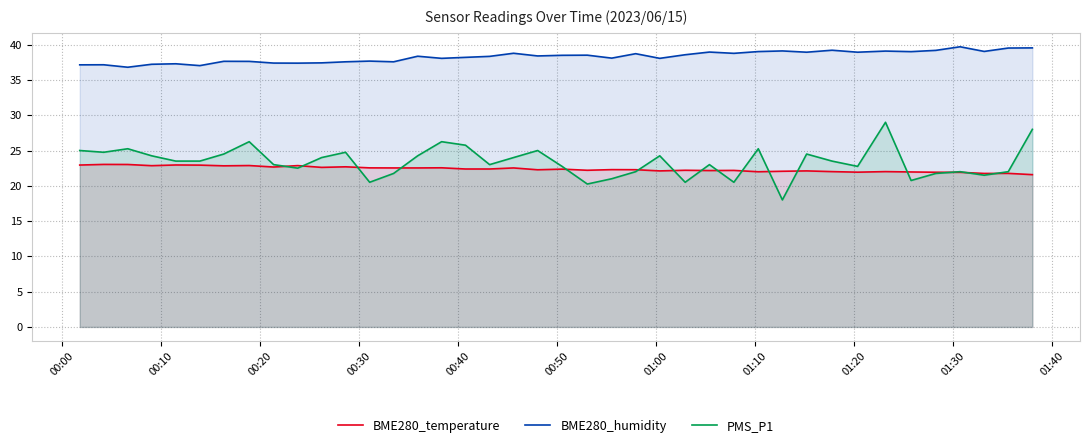

Which series has the largest total across all categories?

BME280_humidity